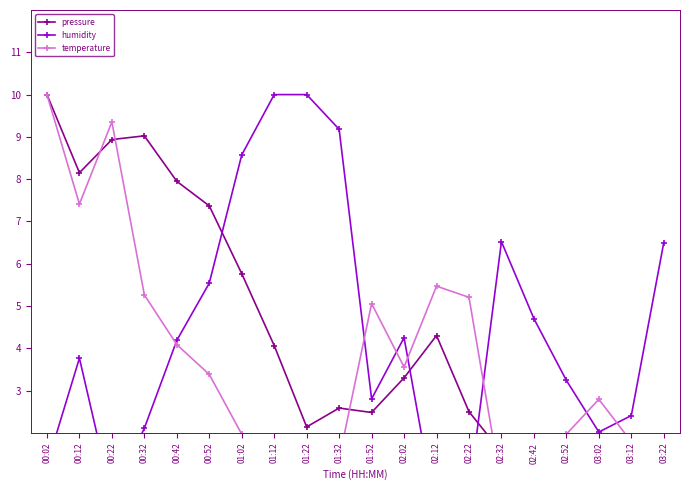

How many positive values does the temperature series have?

19